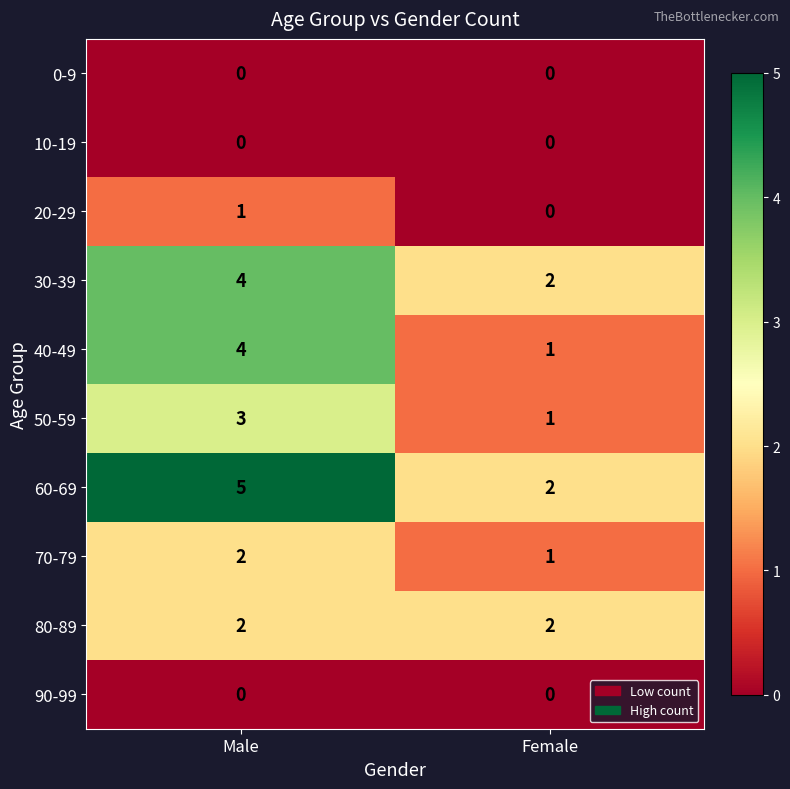

What is the total value across all series at Male?

21